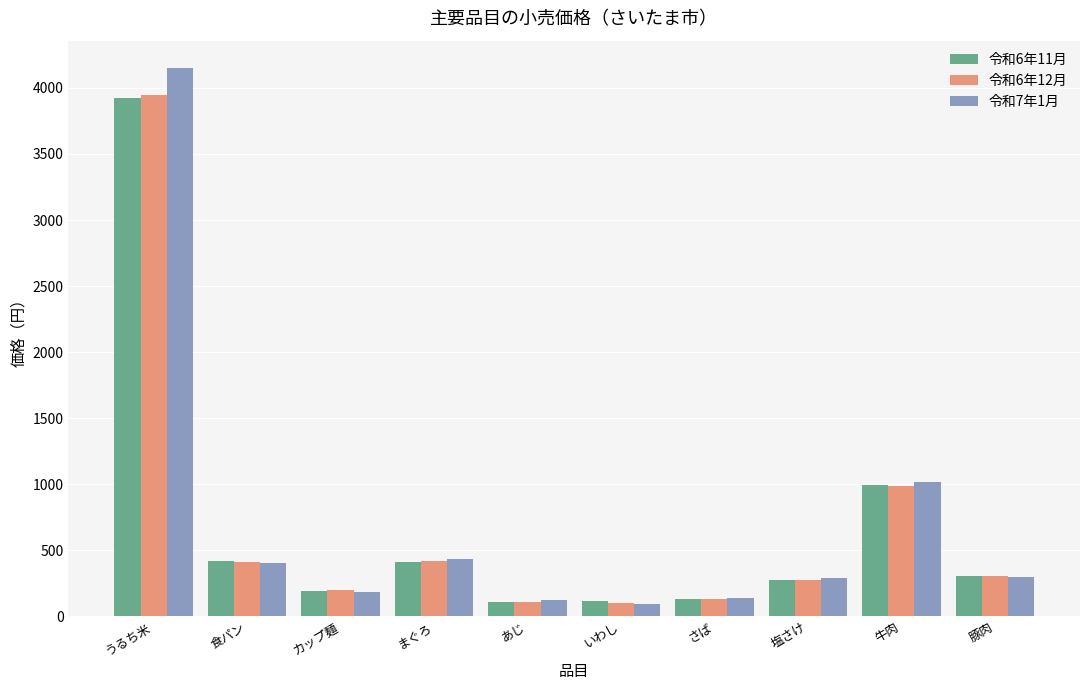

The value of 令和7年1月 at 牛肉 is 1019. True or false?

True